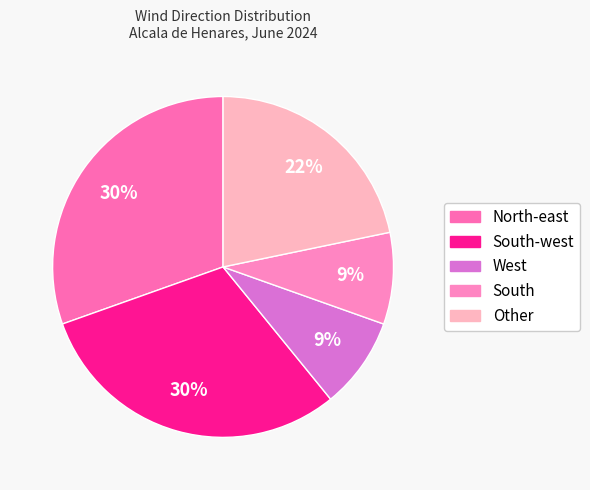

How many slices are in this pie chart?

5